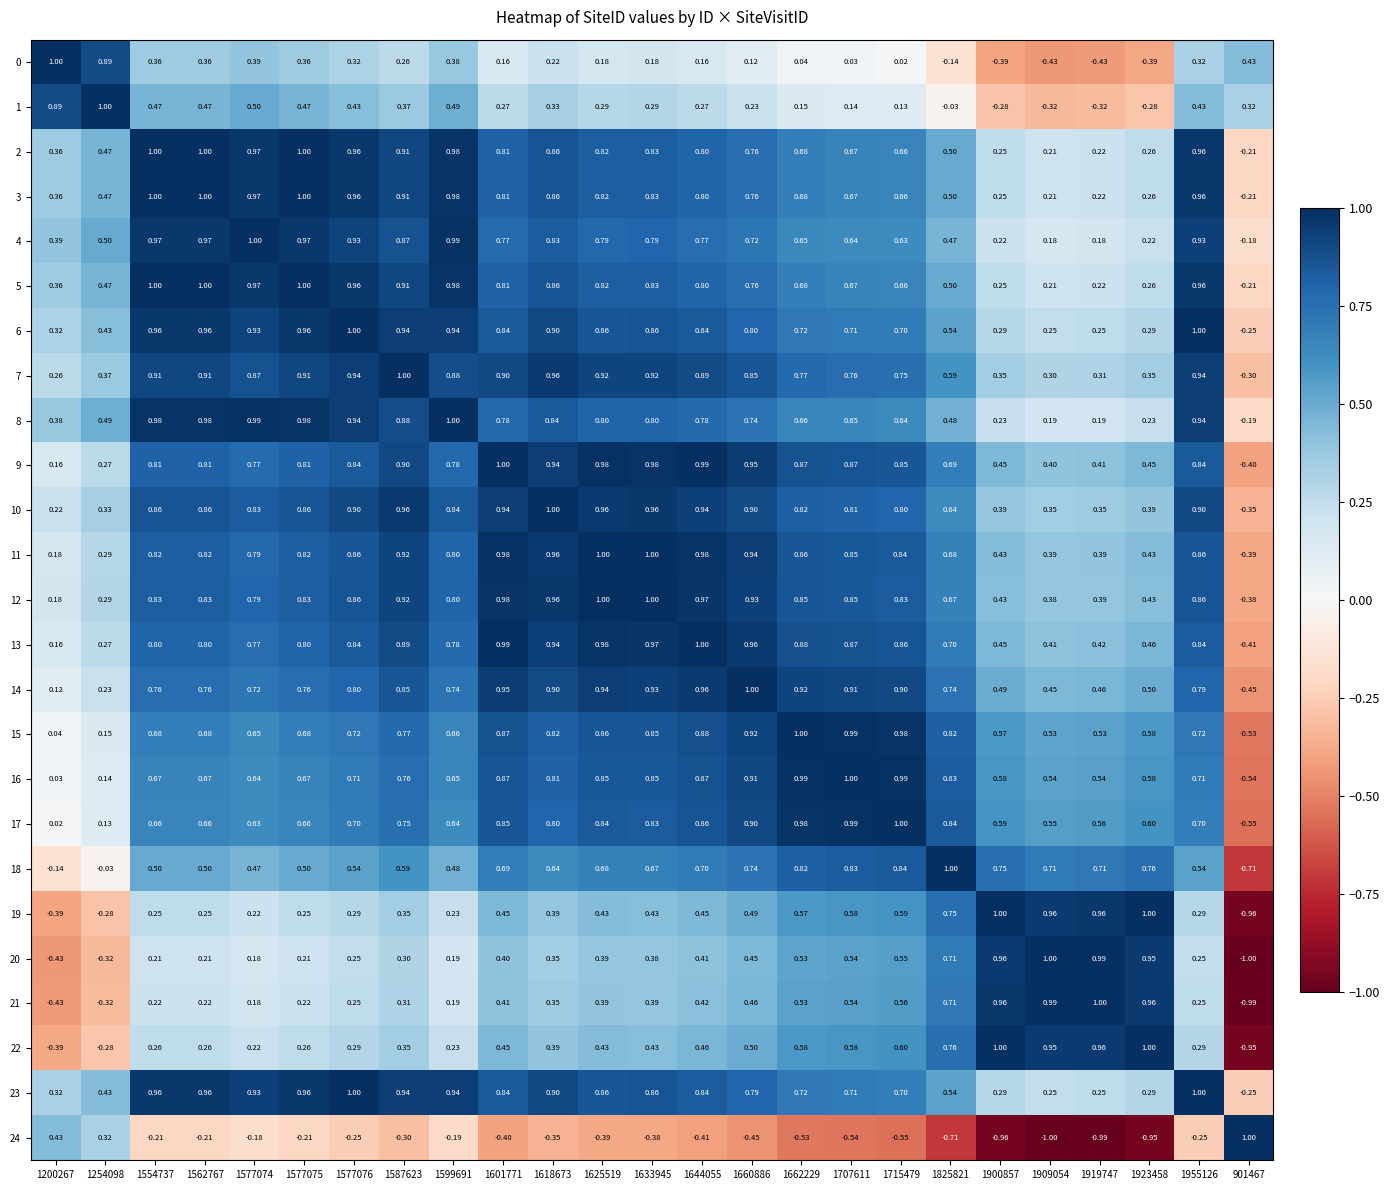

Is the value of 16 at 1909054 greater than the value of 14 at 1601771?

No